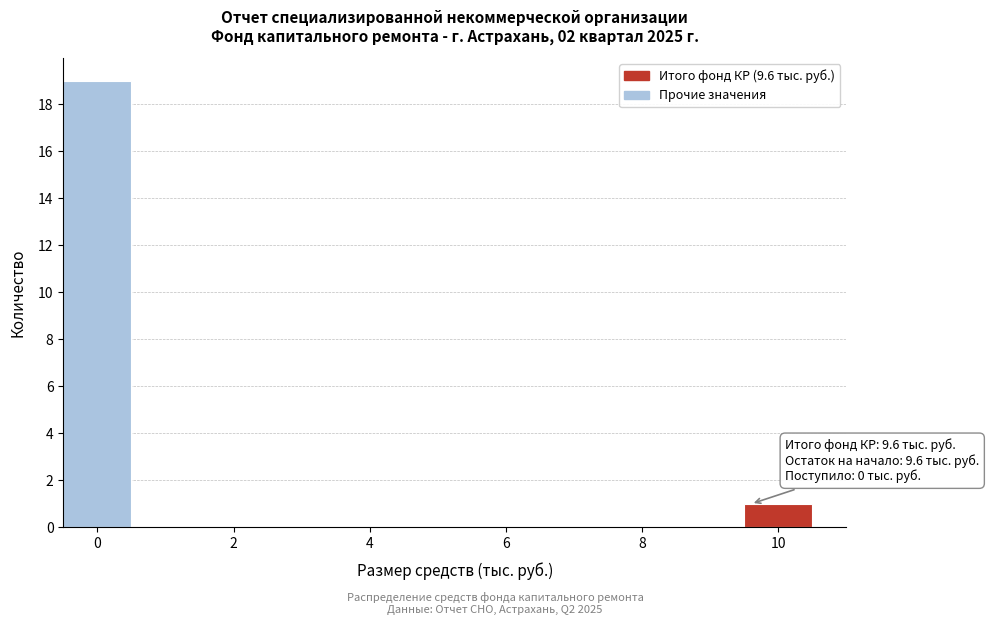

Over which range of the x-axis is the bar tallest?

-0.5 to 0.5